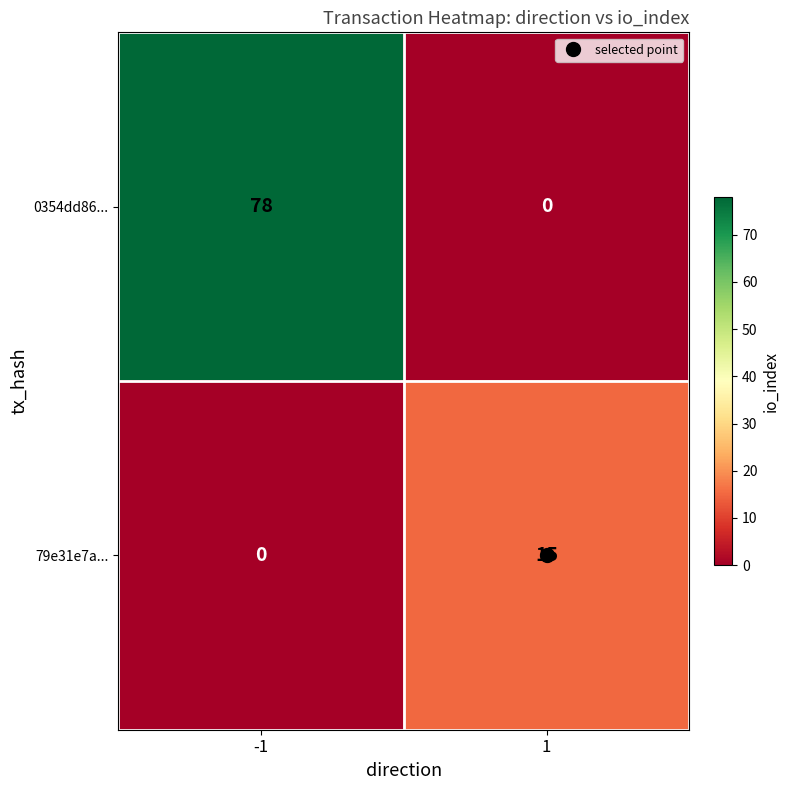

How many series are shown in this chart?

2